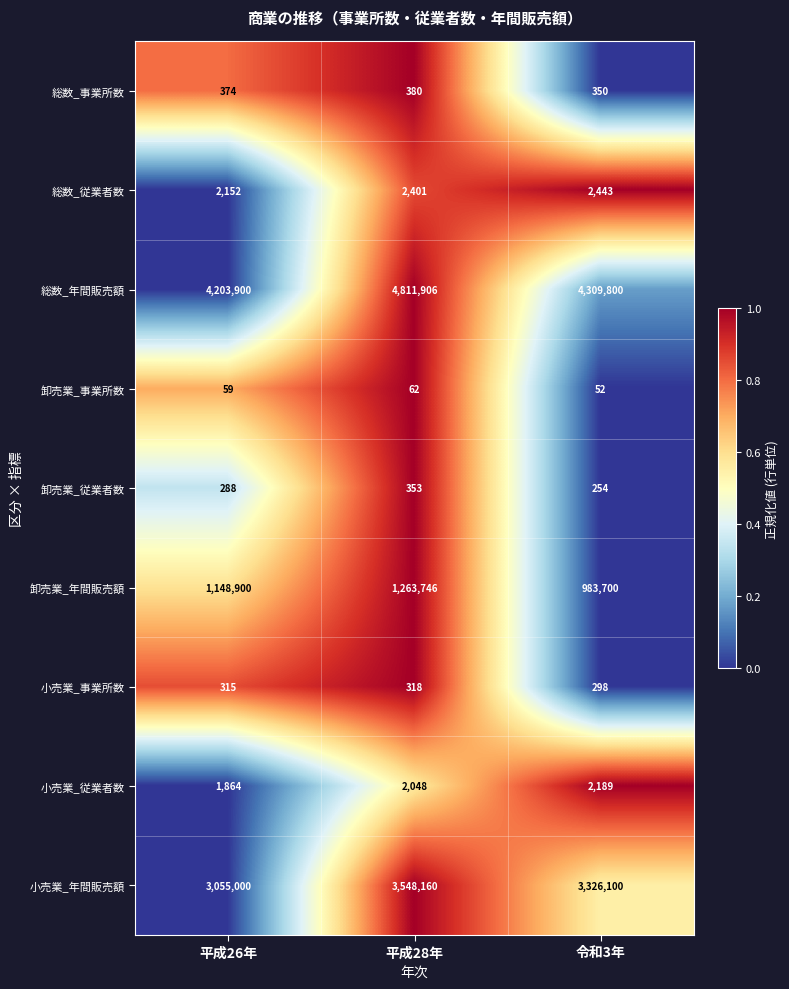

Which series has the largest range (max minus min)?

総数_年間販売額